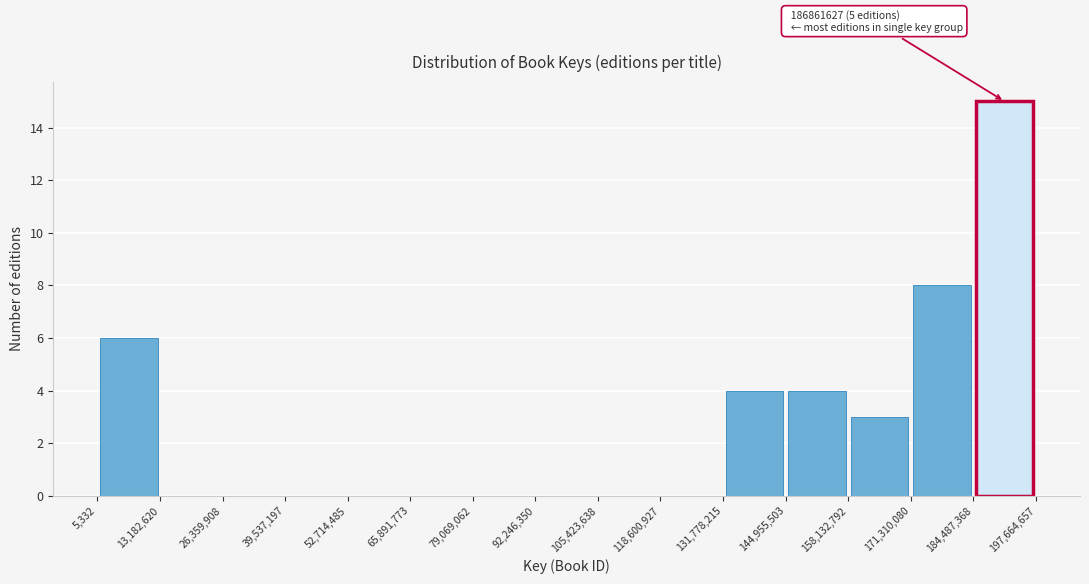

Over which range of the x-axis is the bar tallest?

184,487,368 to 197,664,657